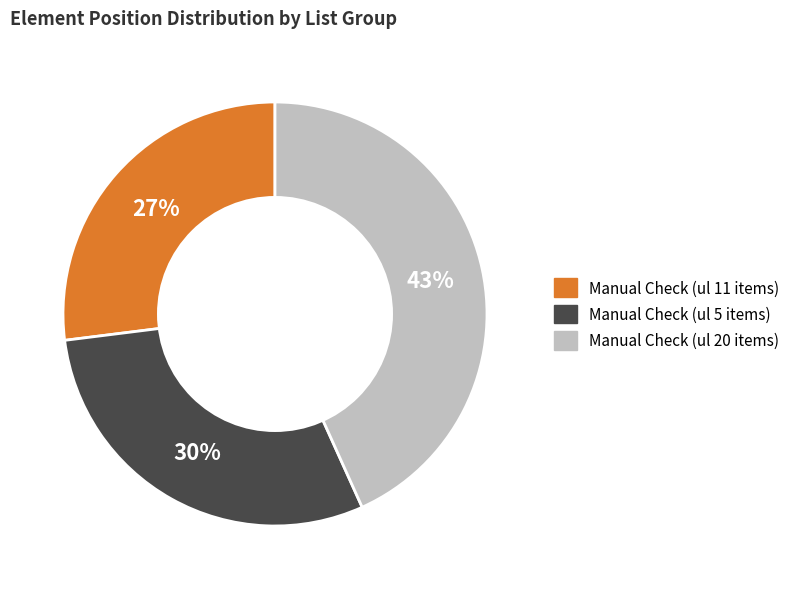

Count the number of slices in the pie.

3